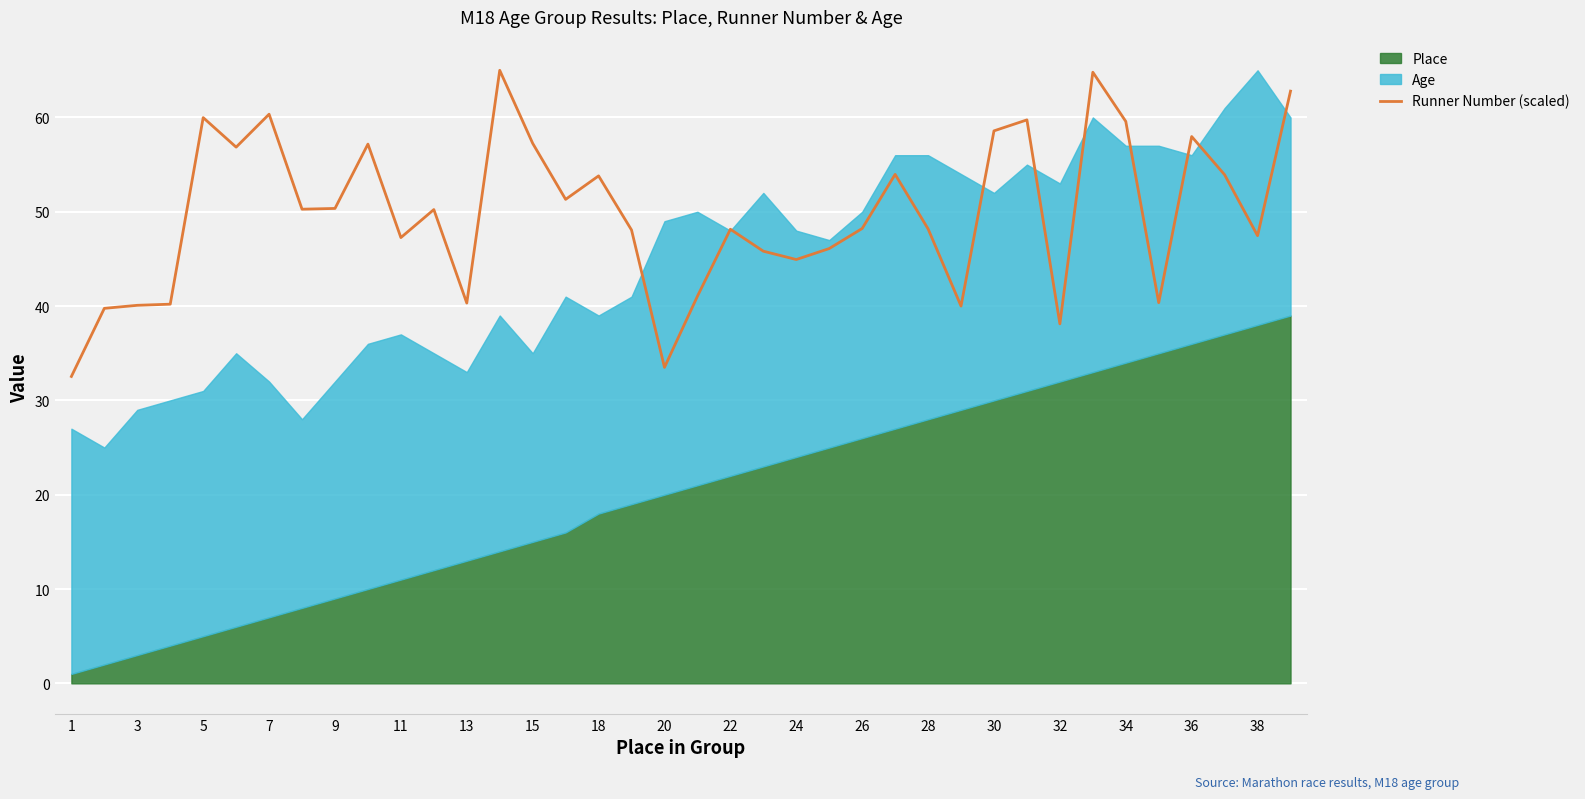

True or false: Runner Number (scaled) has a value of 38.6 at 5.

False